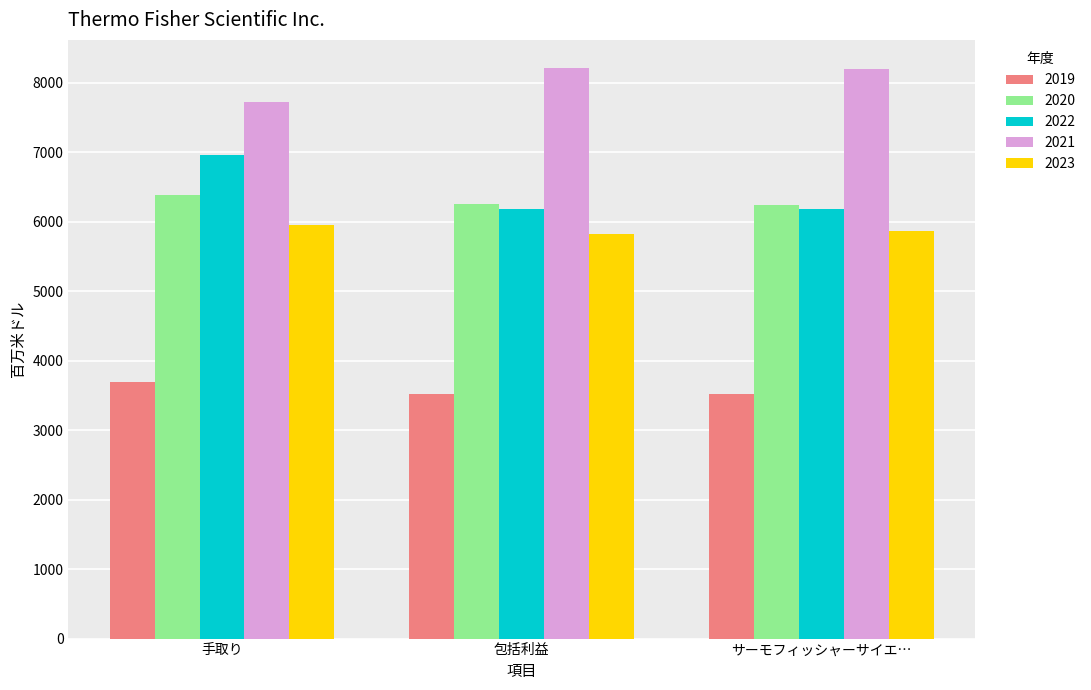

How many series are shown in this chart?

5